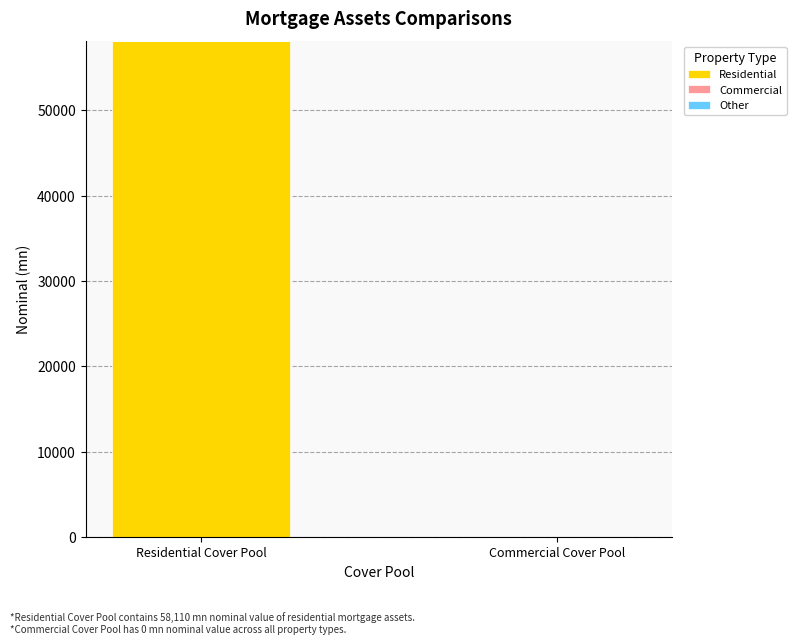

What is the sum of all values?

58110